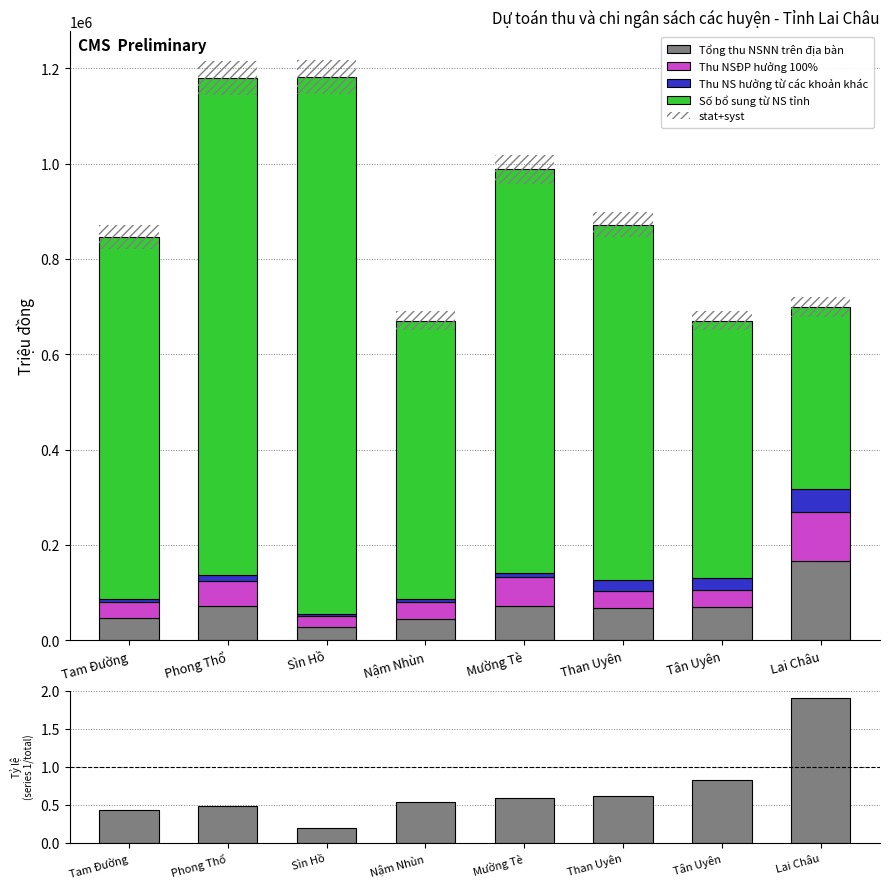

Does the chart contain stacked bars?

No